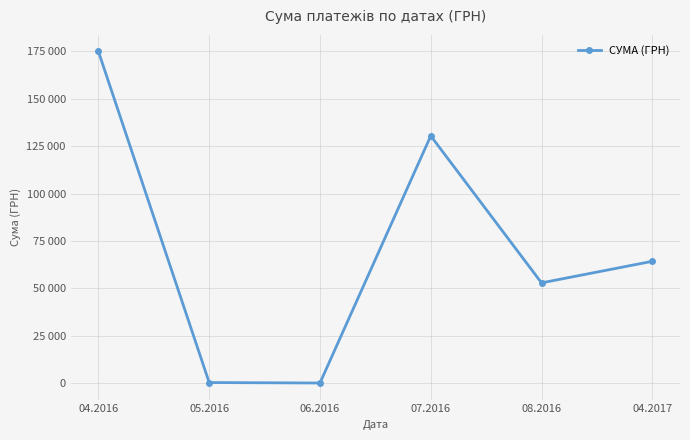

At which label does the data first exceed 64293?

04.2016